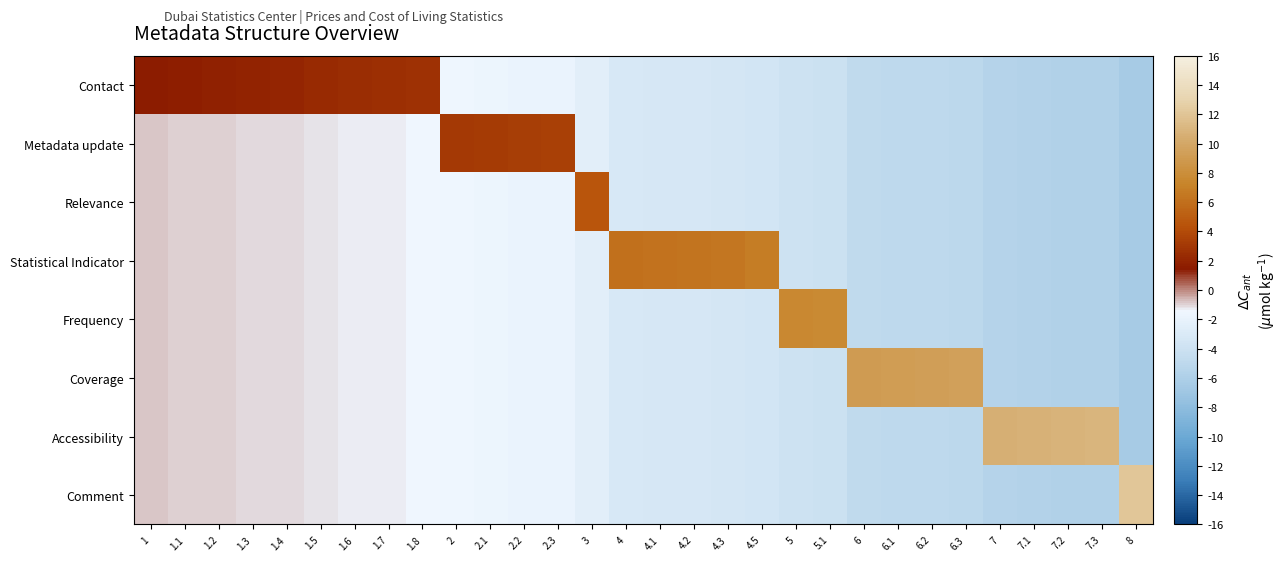

Between 1.5 and 7, which is larger?

1.5